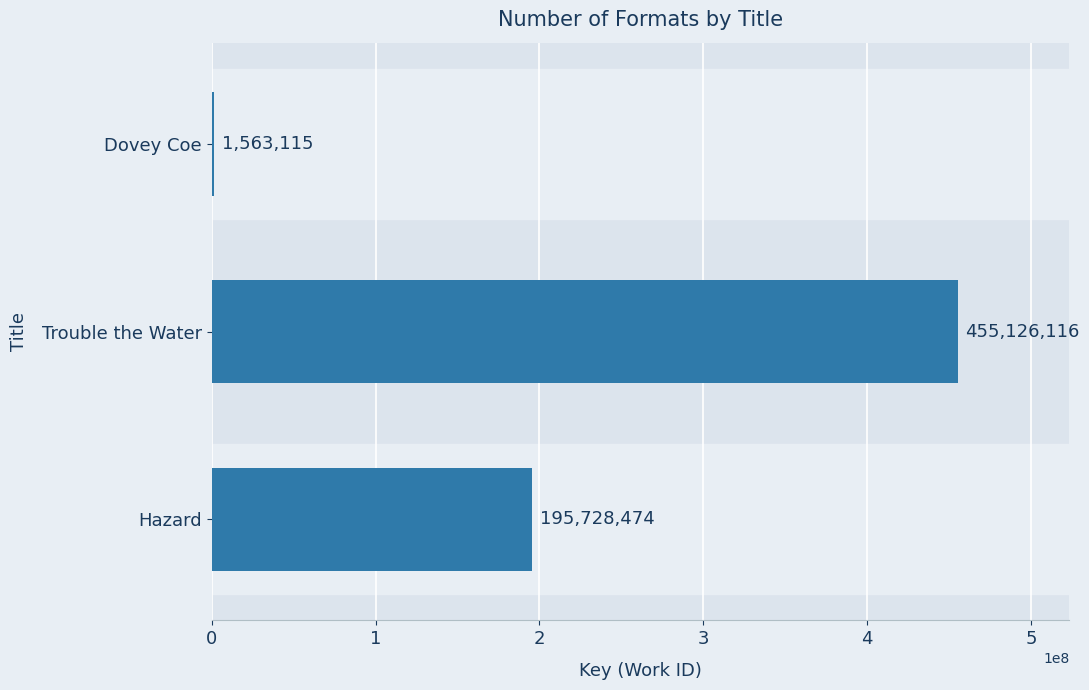

What is the sum of all values?

652417705